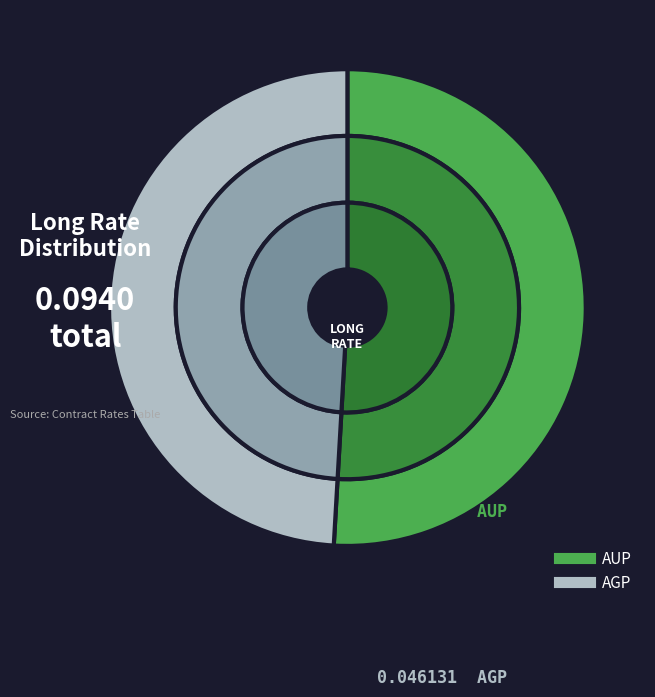

Rank the categories by value from highest to lowest.

AUP, AGP